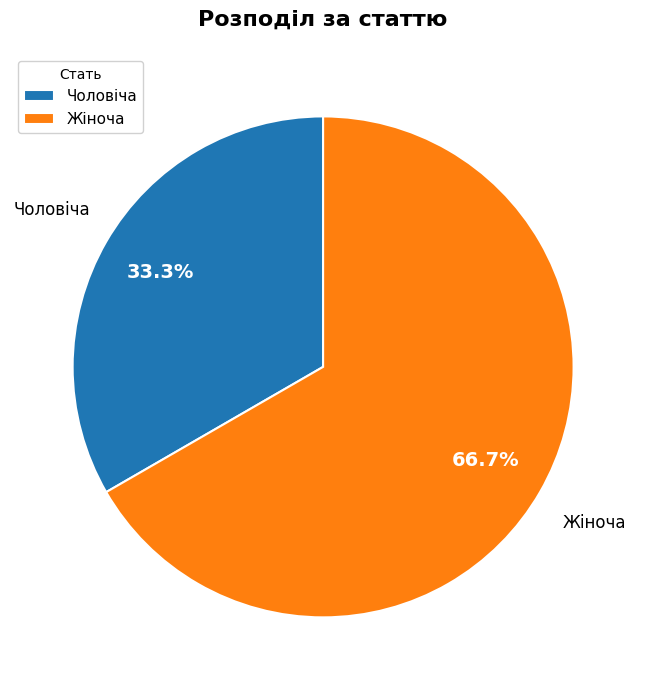

To the nearest percent, what portion does Жіноча represent?

67%